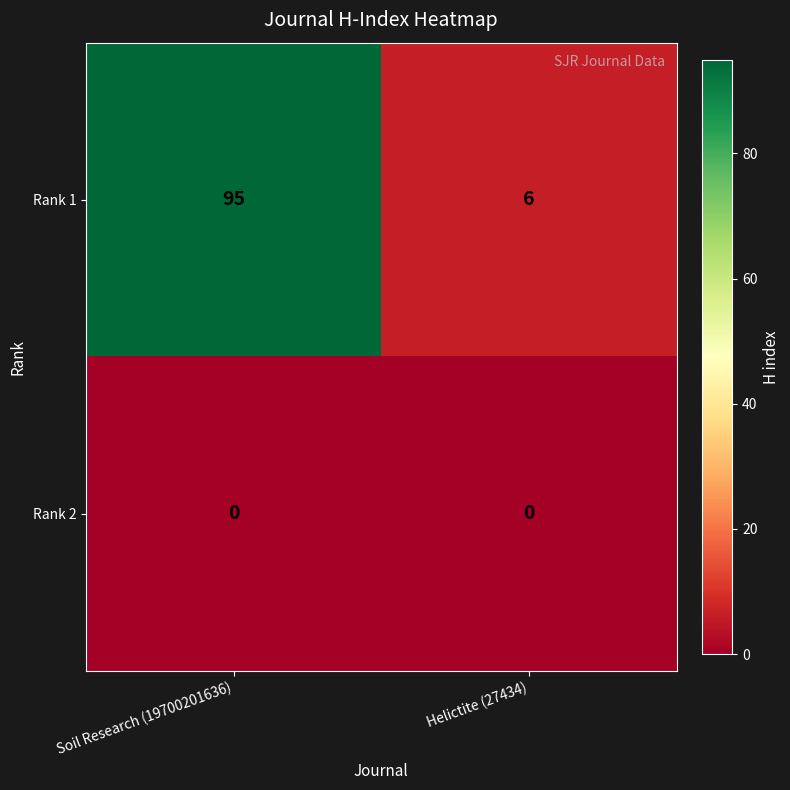

What is the difference between the maximum and minimum values in the Rank 1 series?

89